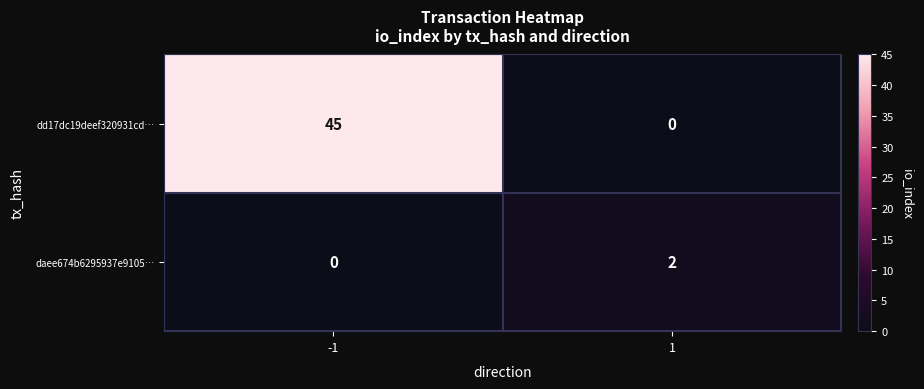

List the series in order of their overall mean, highest first.

dd17dc19deef320931cd…, daee674b6295937e9105…